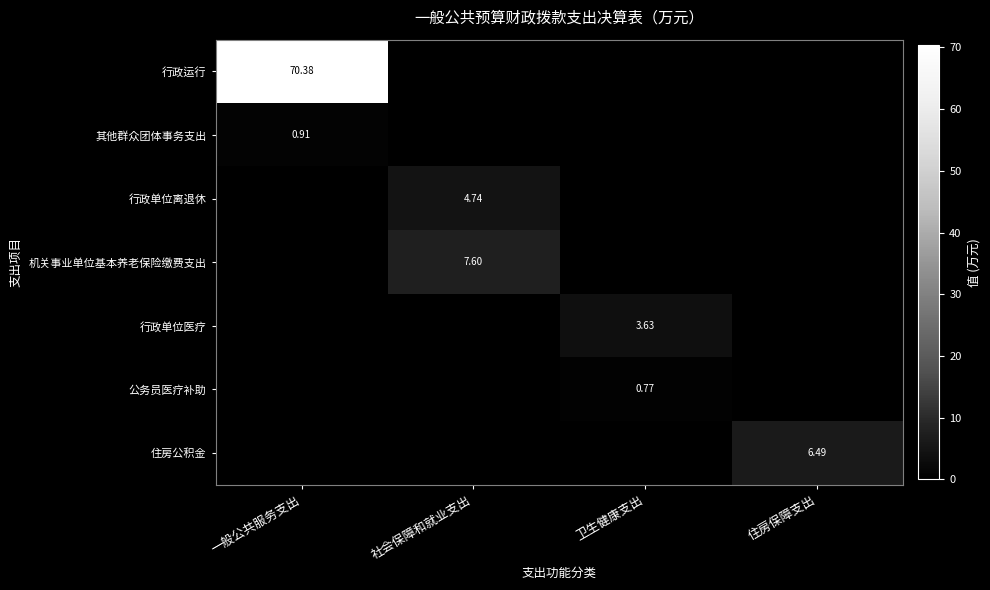

What is the total value across all series at 一般公共服务支出?

71.3